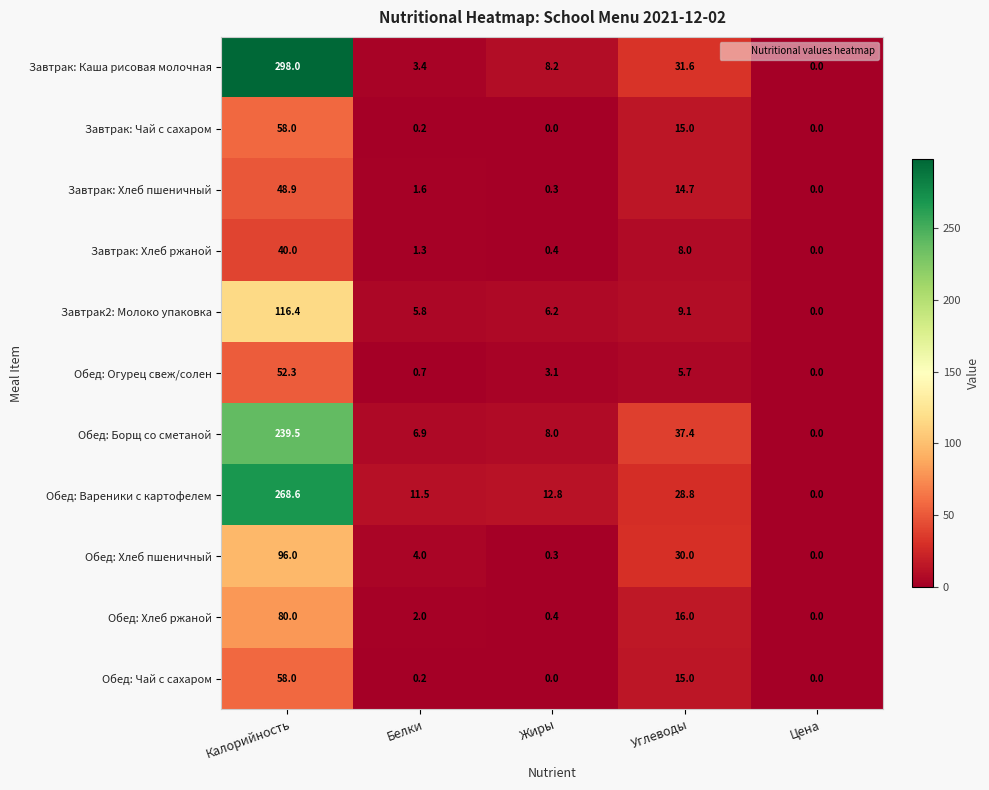

At which label does Обед: Борщ со сметаной first exceed 8?

Калорийность